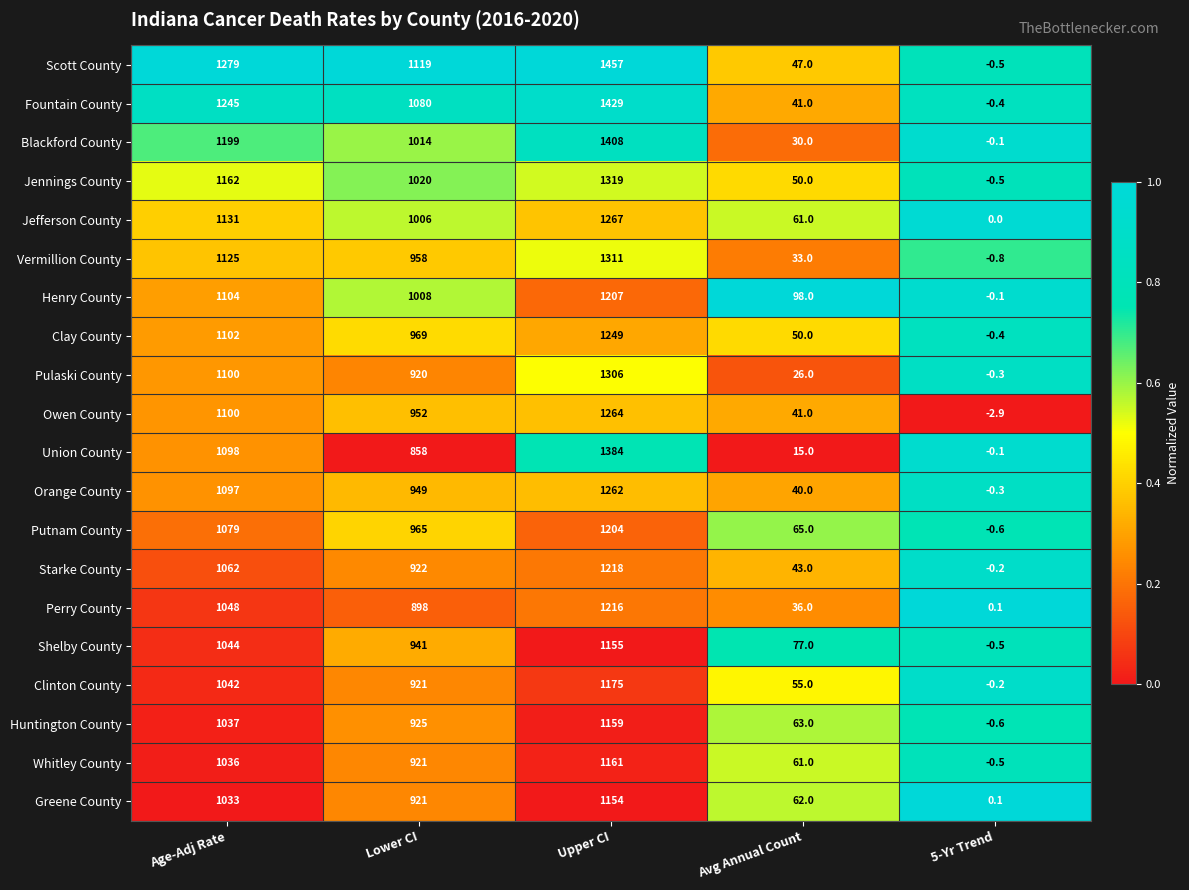

Where is Union County nearest to the value 691?

Lower CI